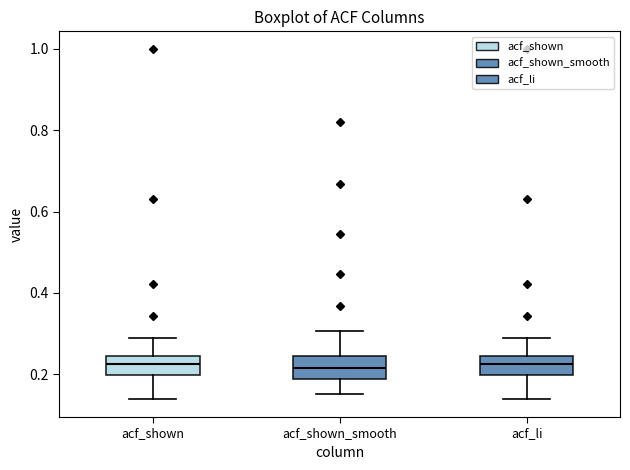

Reading left to right, transcribe this box plot: for each box, give where its median line is, the range the box spans, and where its two whiskers end, as read against the y-axis. The values are not printed on the chart, so give them approximately, as read against the axis.

acf_shown: median 0.22, box 0.20 to 0.24, whiskers 0.14 to 0.28
acf_shown_smooth: median 0.22, box 0.18 to 0.24, whiskers 0.16 to 0.30
acf_li: median 0.22, box 0.20 to 0.24, whiskers 0.14 to 0.28